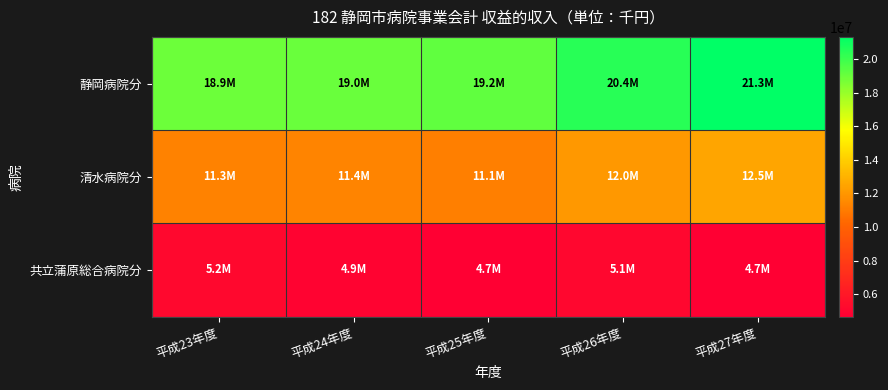

Between 平成24年度 and 平成25年度, which series saw the biggest shift?

清水病院分